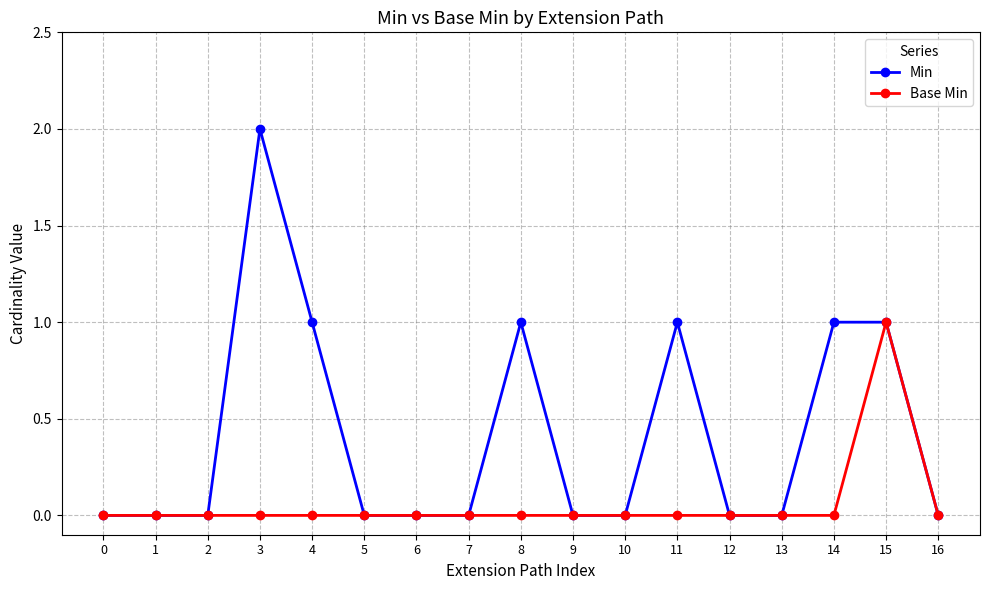

The value of Base Min at 6 is 0. True or false?

True